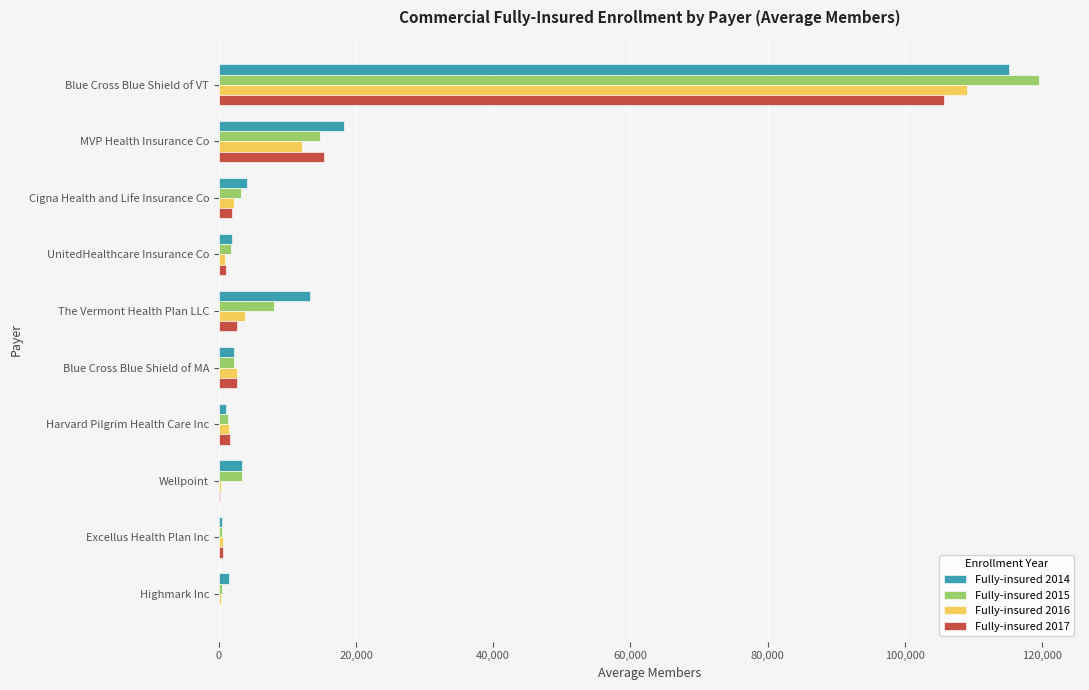

True or false: Fully-insured 2017 has a value of 5506.3 at MVP Health Insurance Co.

False